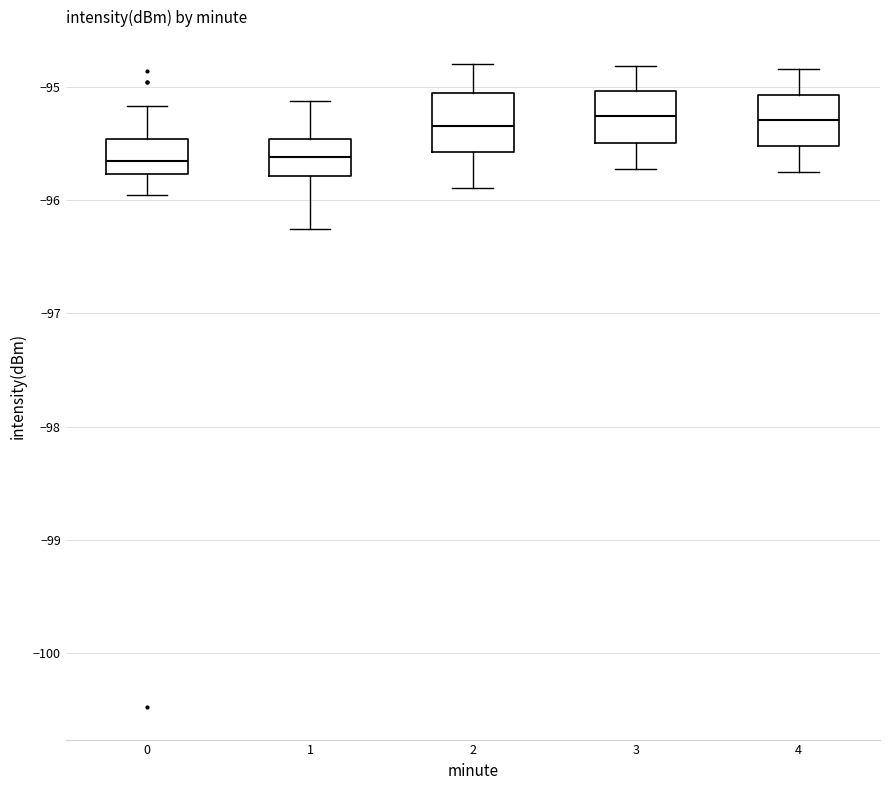

Where does the median line of the box at x = 4 sit on the y-axis? The values are not printed on the chart, so give them approximately, as read against the axis.

-95.3